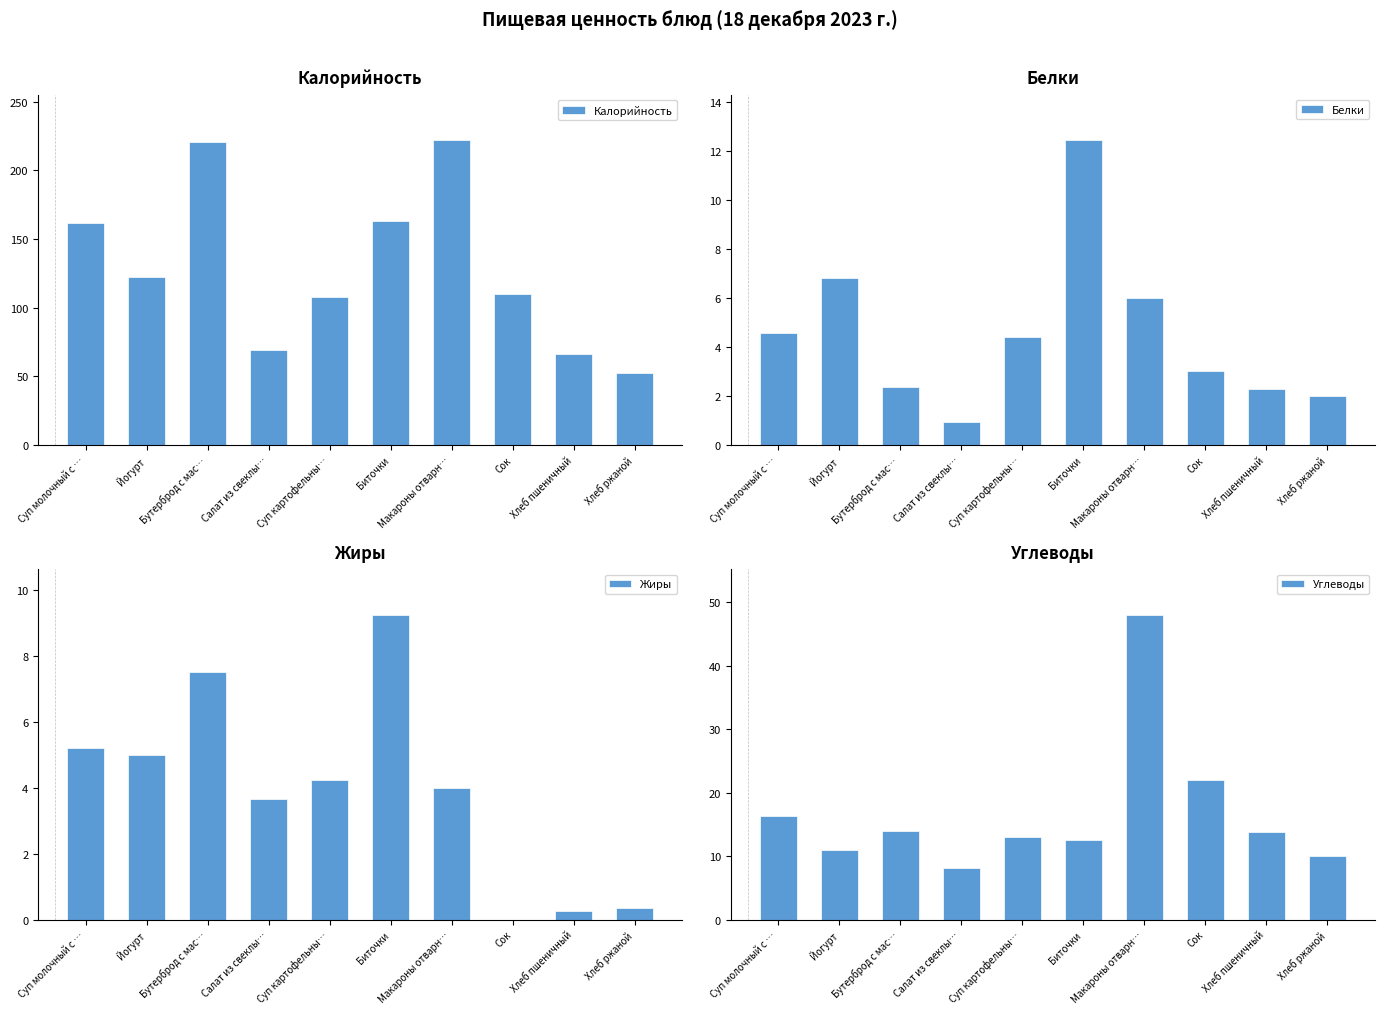

What is the value of the Жиры bar at the 6th from the left?

9.2